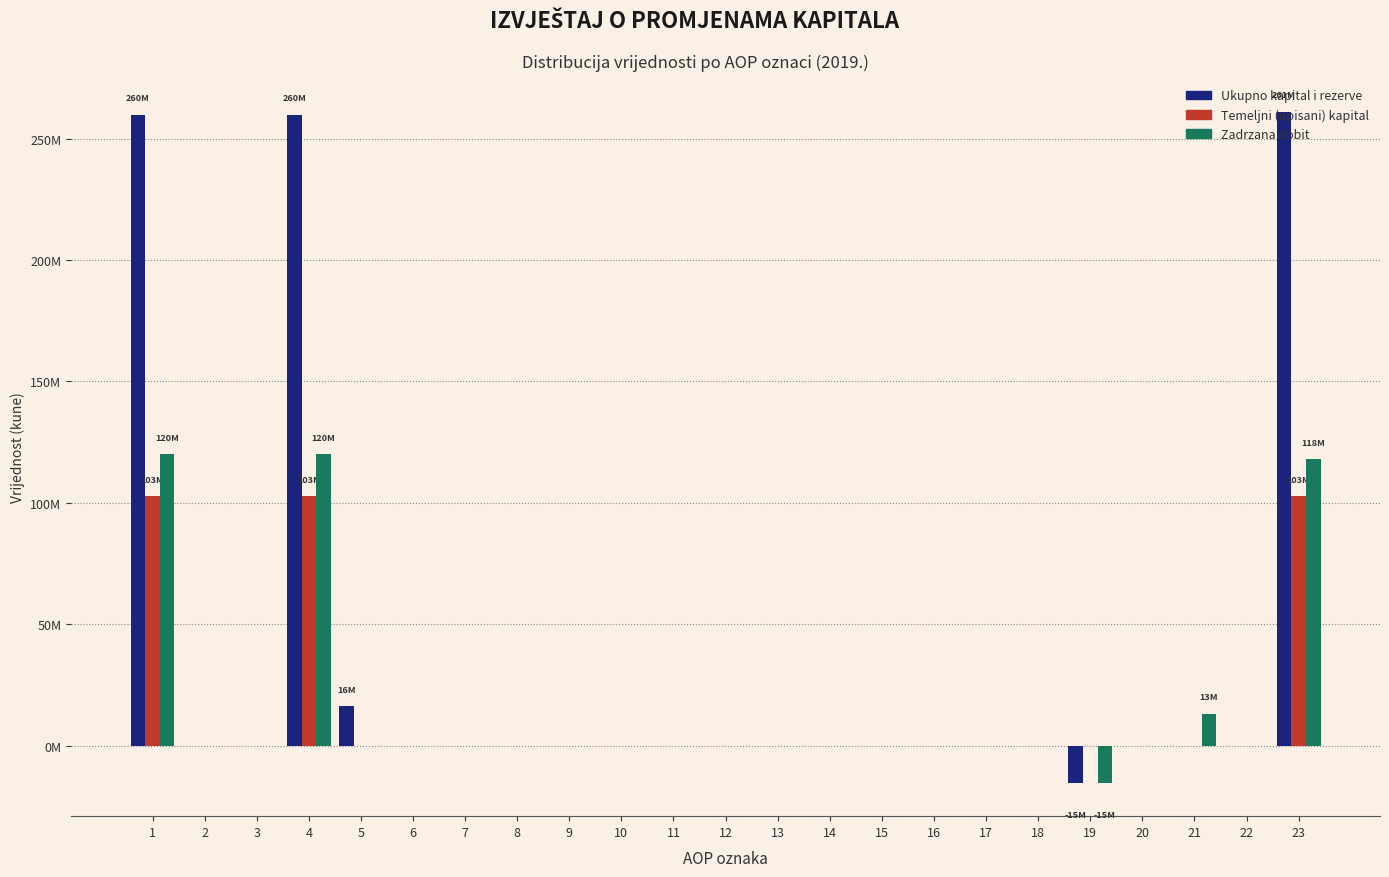

What are all the series names shown in the legend?

Ukupno kapital i rezerve, Temeljni (upisani) kapital, Zadrzana dobit